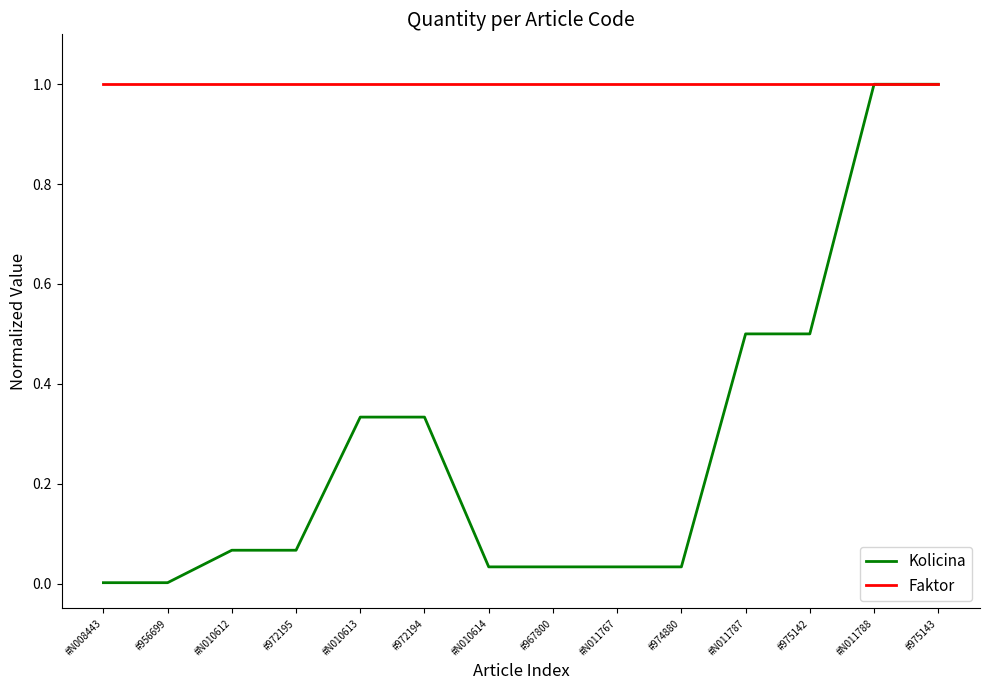

Rank the series at #N008443 from highest to lowest value.

Faktor, Kolicina